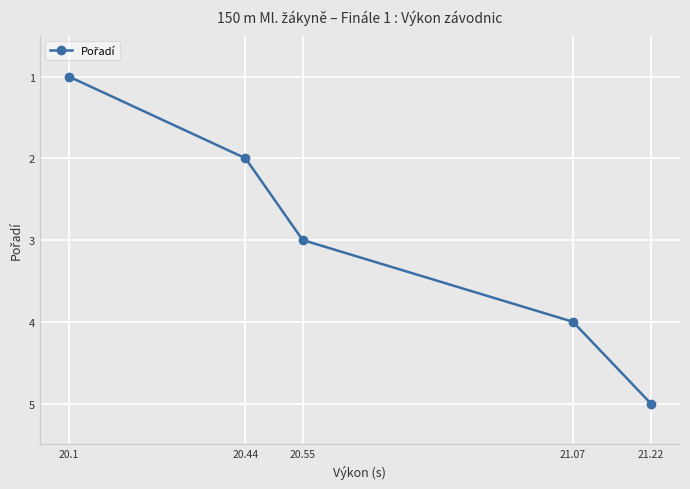

What is the value of the 5th point from the left?

5